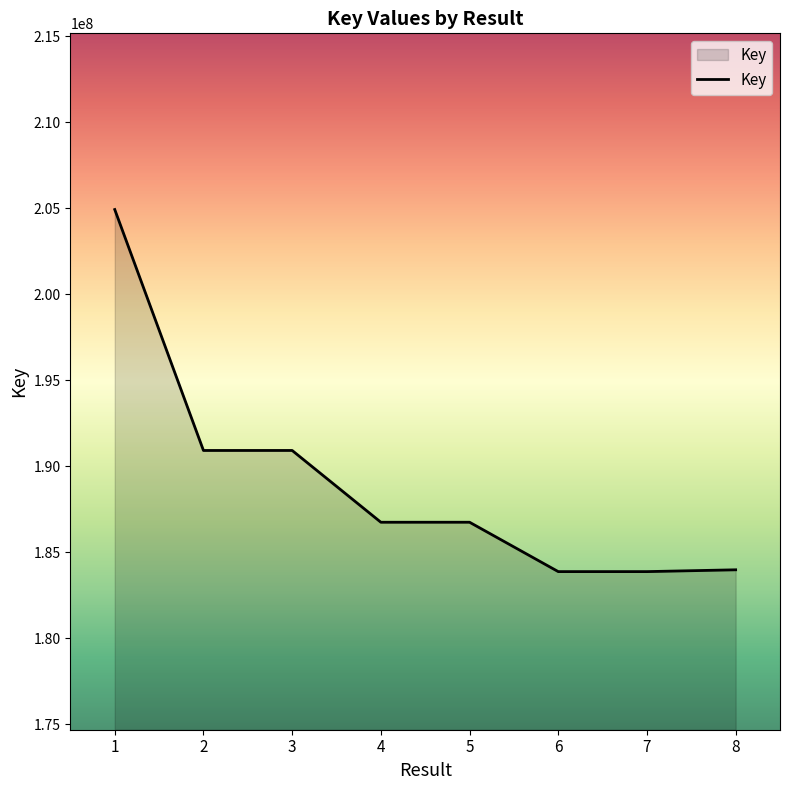

What is the sum of the values at 1 and 6?

388807252